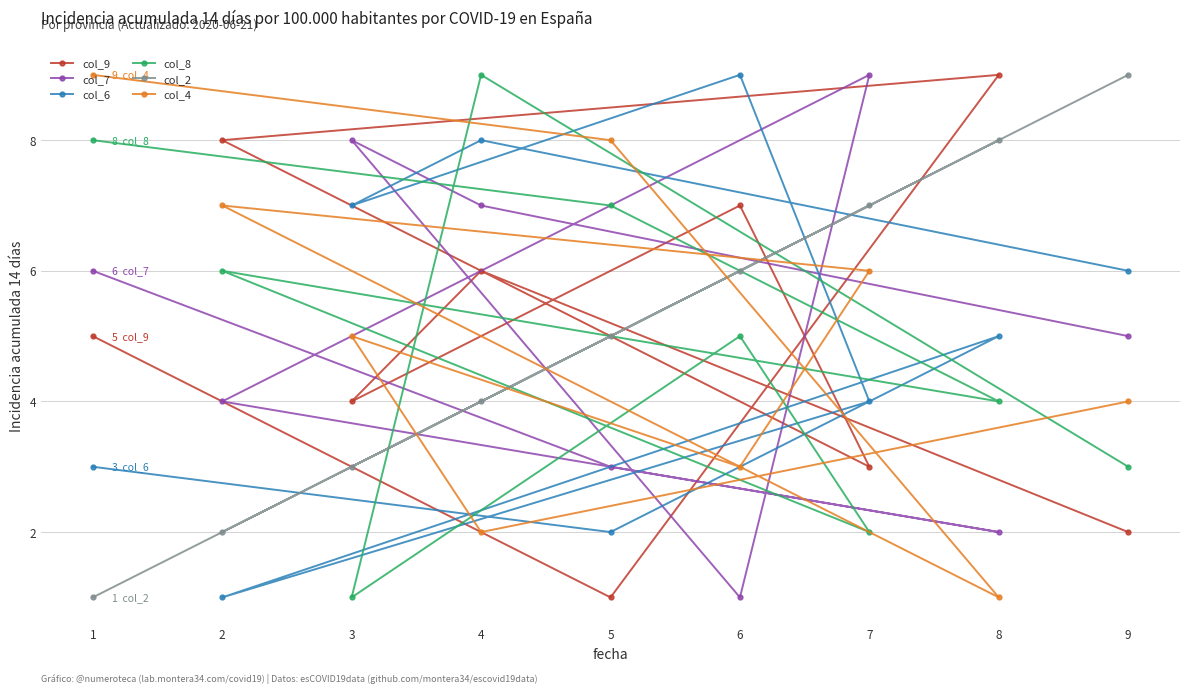

What is the sum of the col_6 values at 8 and 5?

7